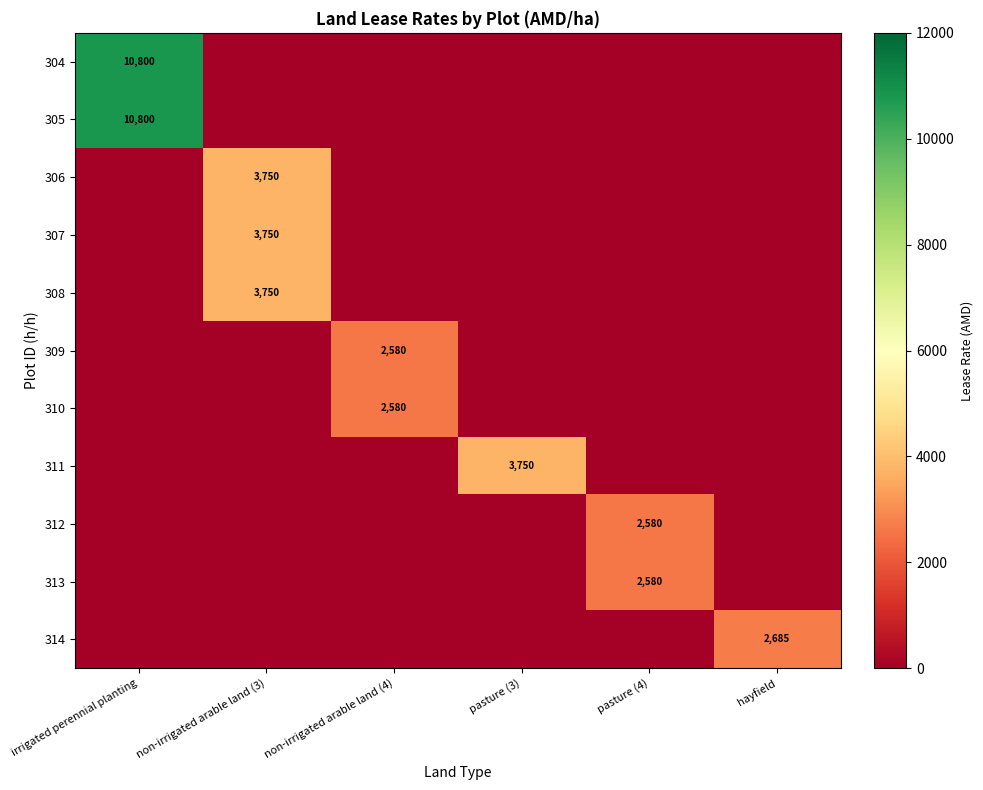

The value of 310 at non-irrigated arable land (4) is 4562. True or false?

False